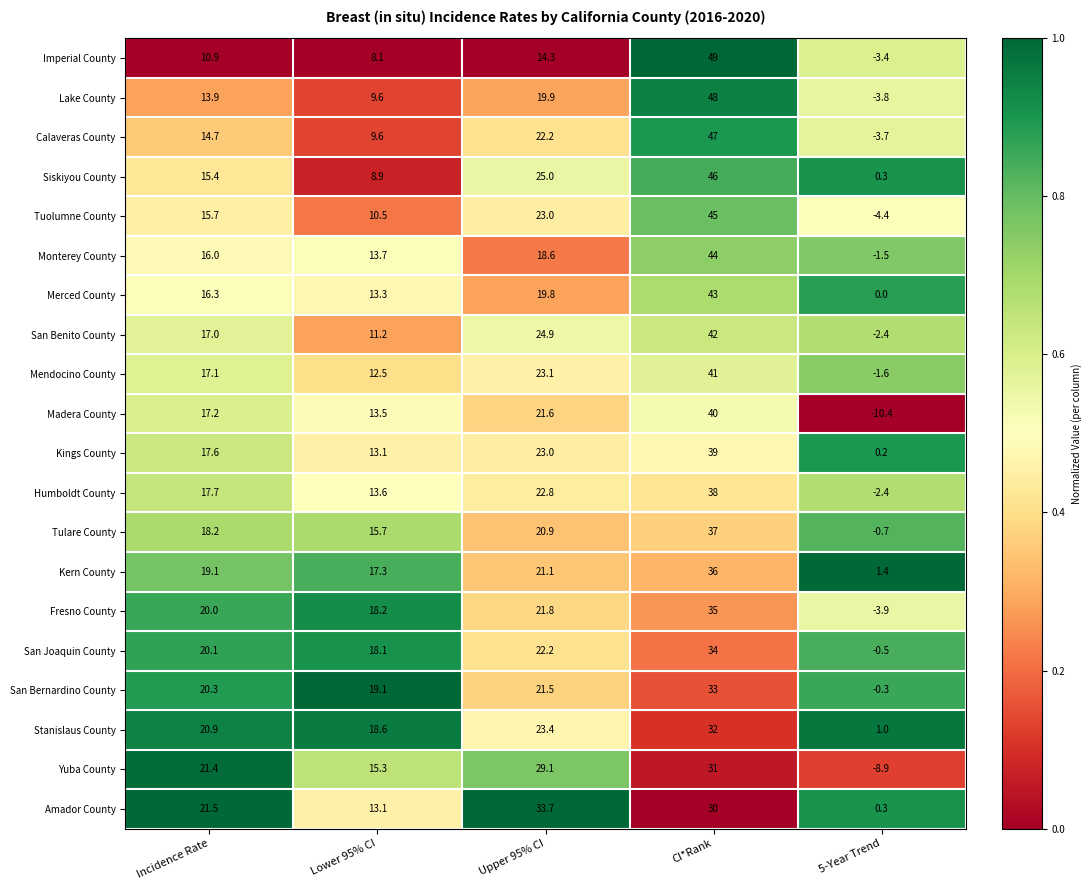

True or false: Stanislaus County has a value of 23.4 at Upper 95% CI.

True